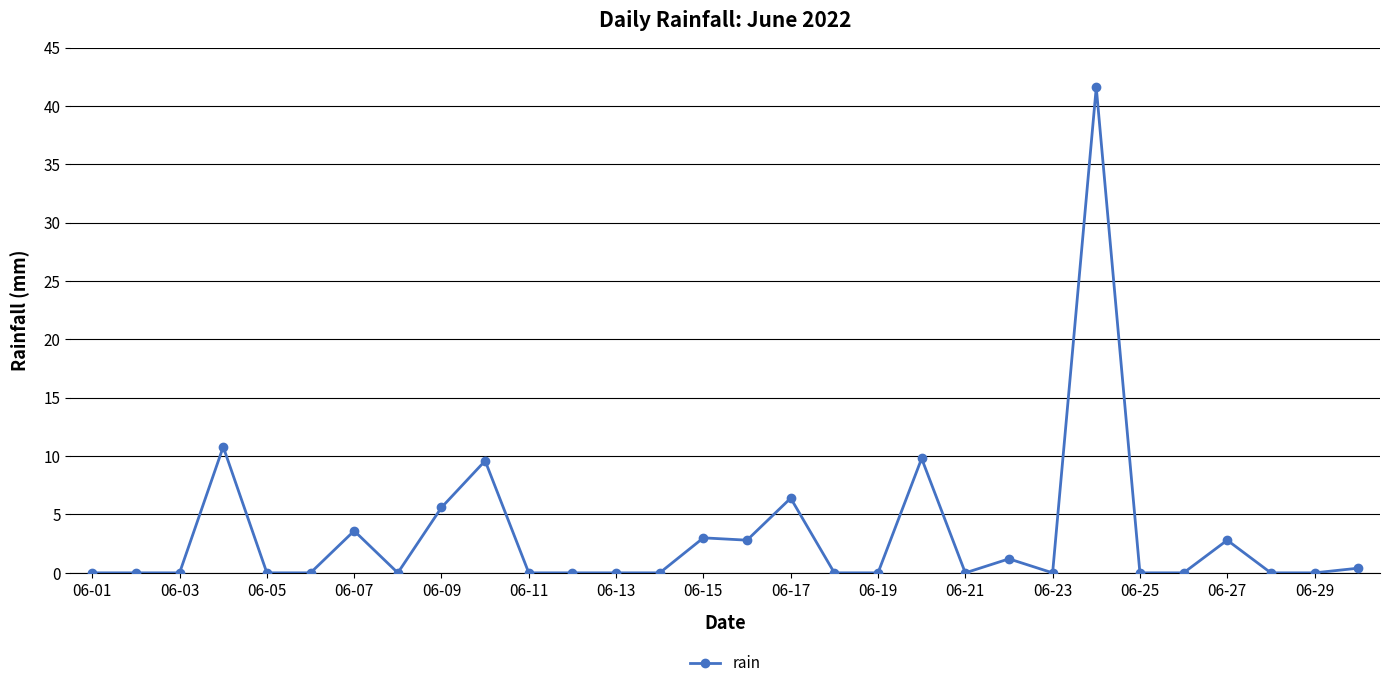

True or false: there are more than 2 points higher than both neighbors.

True